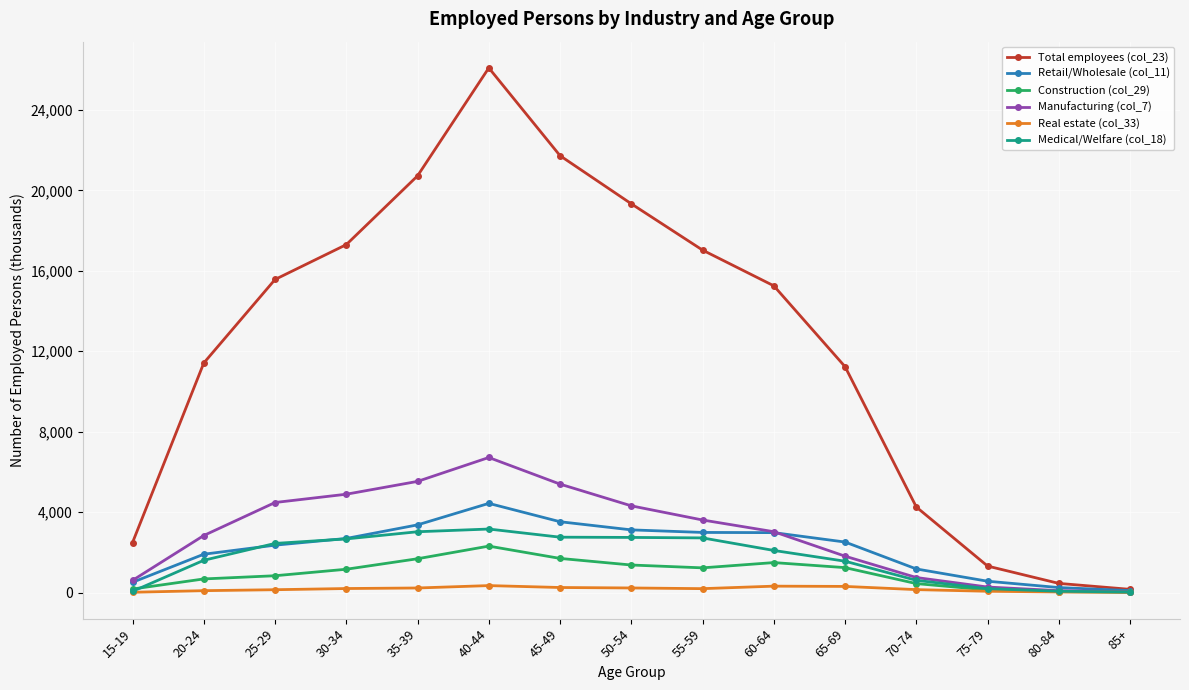

Which series has the largest range (max minus min)?

Total employees (col_23)